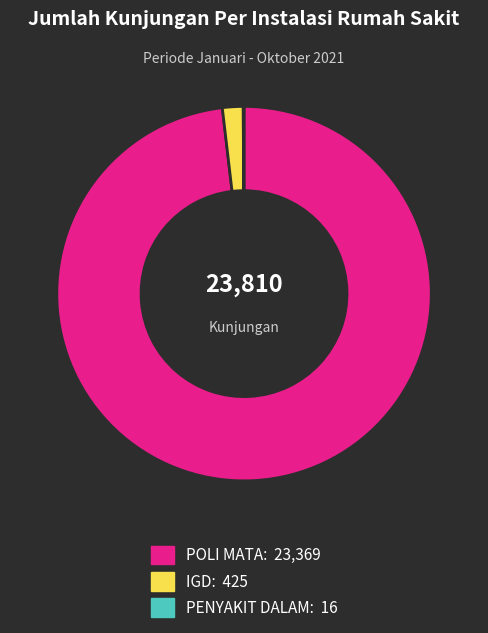

True or false: POLI MATA accounts for 98% of the total.

True